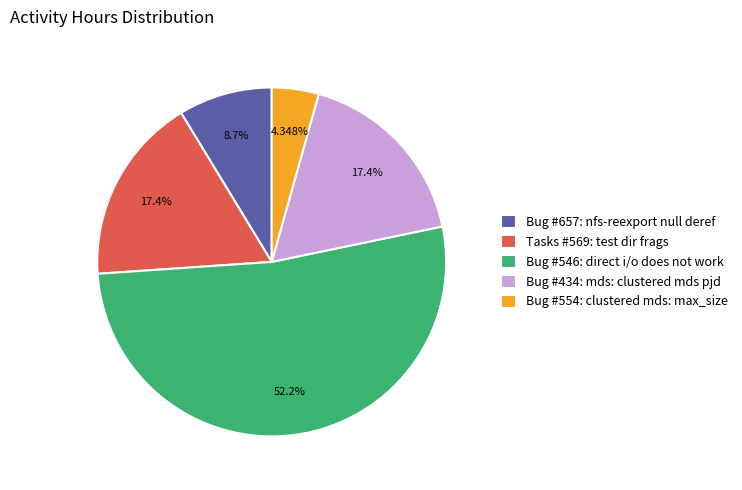

Which has a higher value, Bug #546: direct i/o does not work or Bug #554: clustered mds: max_size?

Bug #546: direct i/o does not work